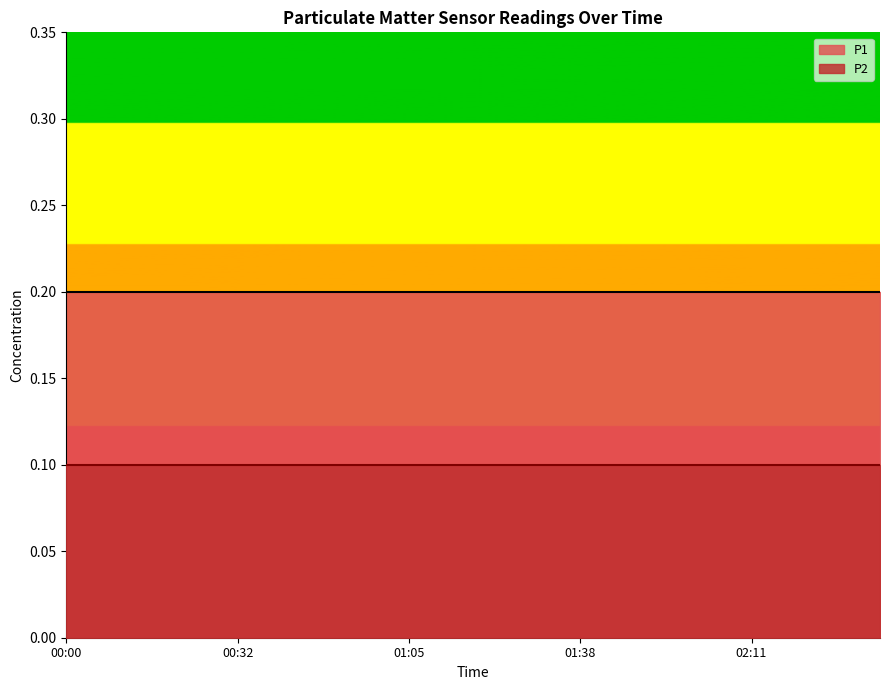

At which category is the sum across all series the highest?

00:00